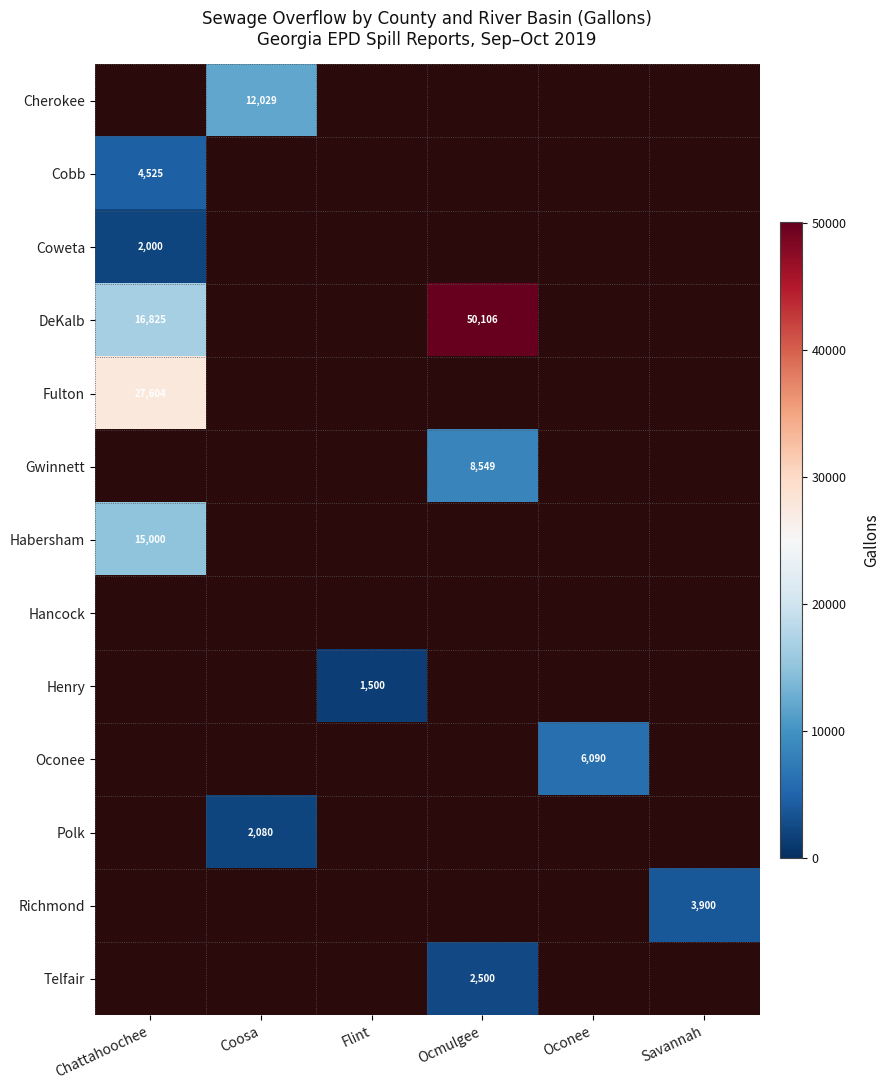

True or false: Oconee has a value of 3614 at Oconee.

False